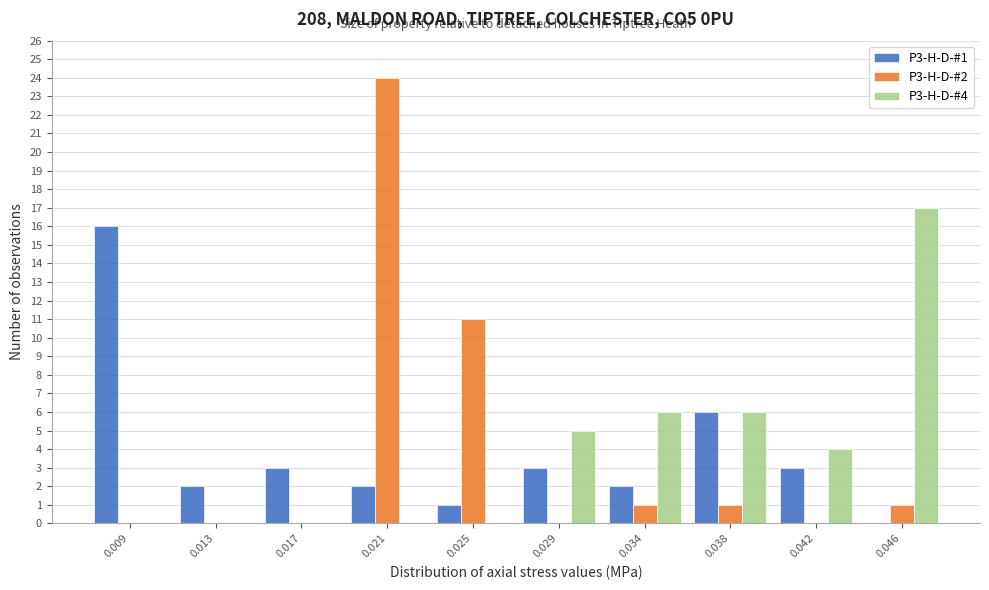

Reading left to right, list all the values displayed in this chart.

P3-H-D-#1: 0.009=16	0.013=2	0.017=3	0.021=2	0.025=1	0.029=3	0.034=2	0.038=6	0.042=3	0.046=0
P3-H-D-#2: 0.009=0	0.013=0	0.017=0	0.021=24	0.025=11	0.029=0	0.034=1	0.038=1	0.042=0	0.046=1
P3-H-D-#4: 0.009=0	0.013=0	0.017=0	0.021=0	0.025=0	0.029=5	0.034=6	0.038=6	0.042=4	0.046=17